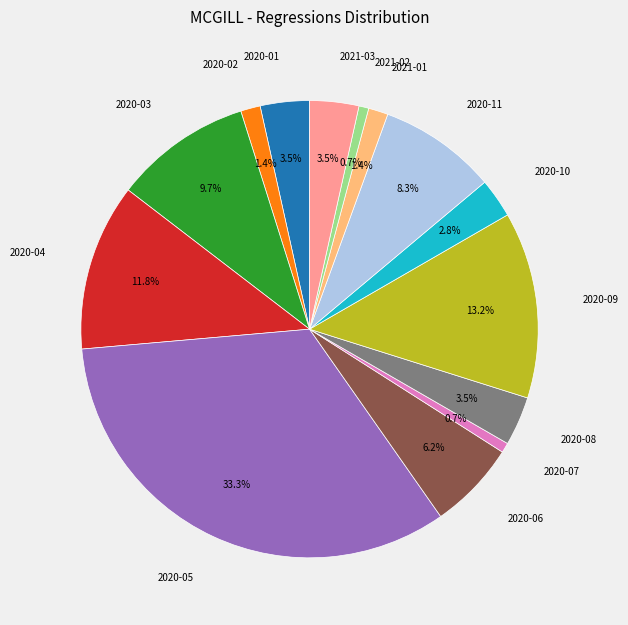

Does any single category account for the majority?

No